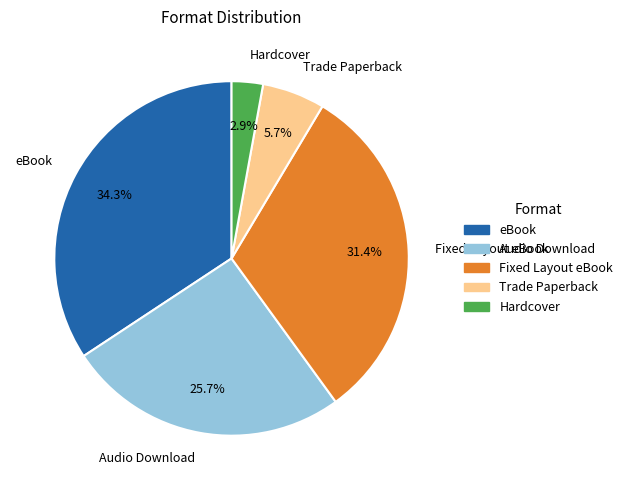

Does Audio Download represent more than half of the total?

No